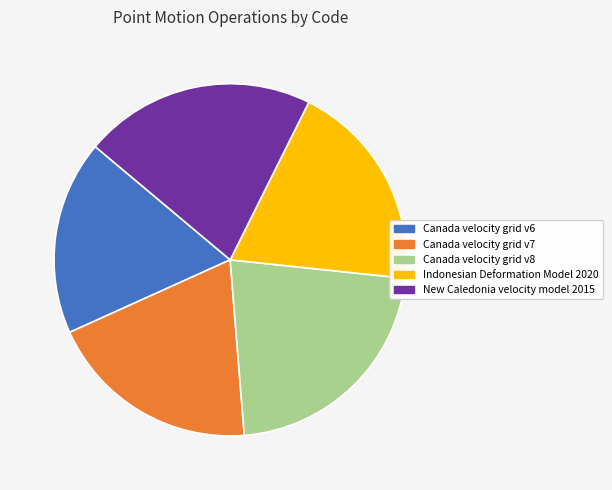

Do New Caledonia velocity model 2015 and Canada velocity grid v6 together represent more than half of the pie?

No